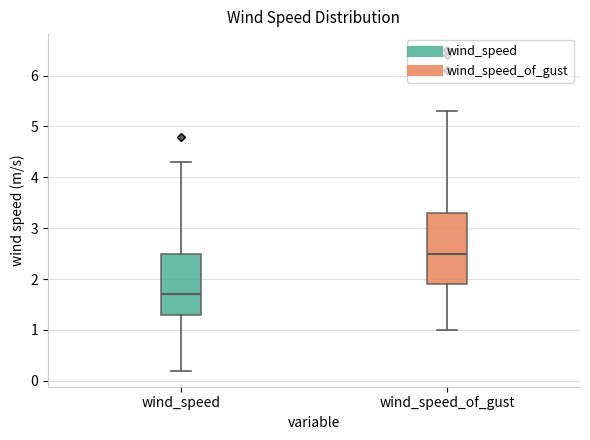

Reading left to right, read every box against the y-axis: the position of its median line, the range the box covers, and the ends of its whiskers. The values are not printed on the chart, so give them approximately, as read against the axis.

wind_speed: median 1.7, box 1.3 to 2.5, whiskers 0.2 to 4.3
wind_speed_of_gust: median 2.5, box 1.9 to 3.3, whiskers 1.0 to 5.3